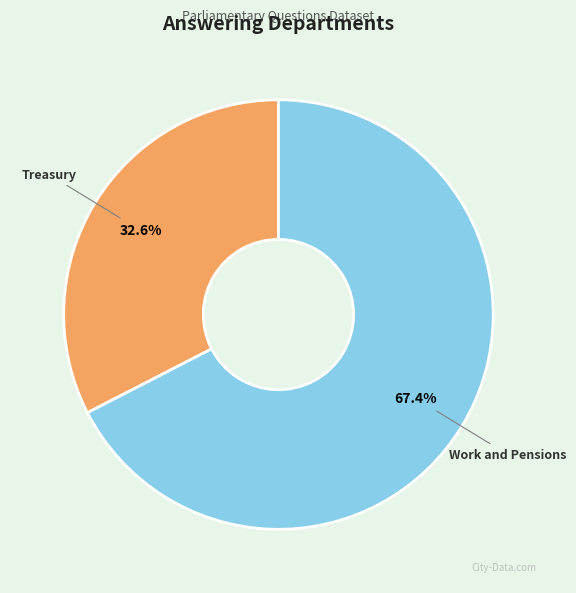

Which has a higher value, Treasury or Work and Pensions?

Work and Pensions